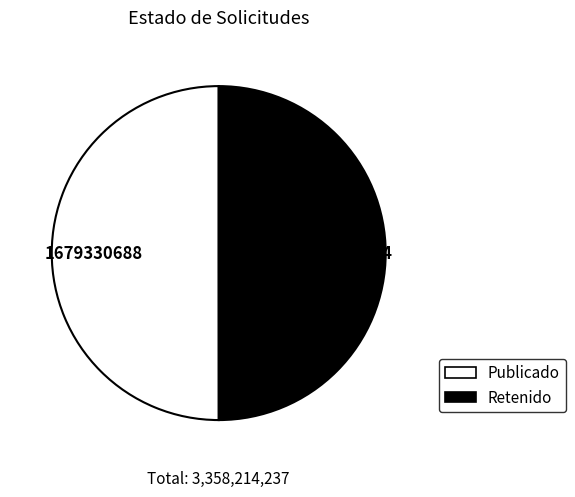

True or false: Publicado accounts for 50% of the total.

True